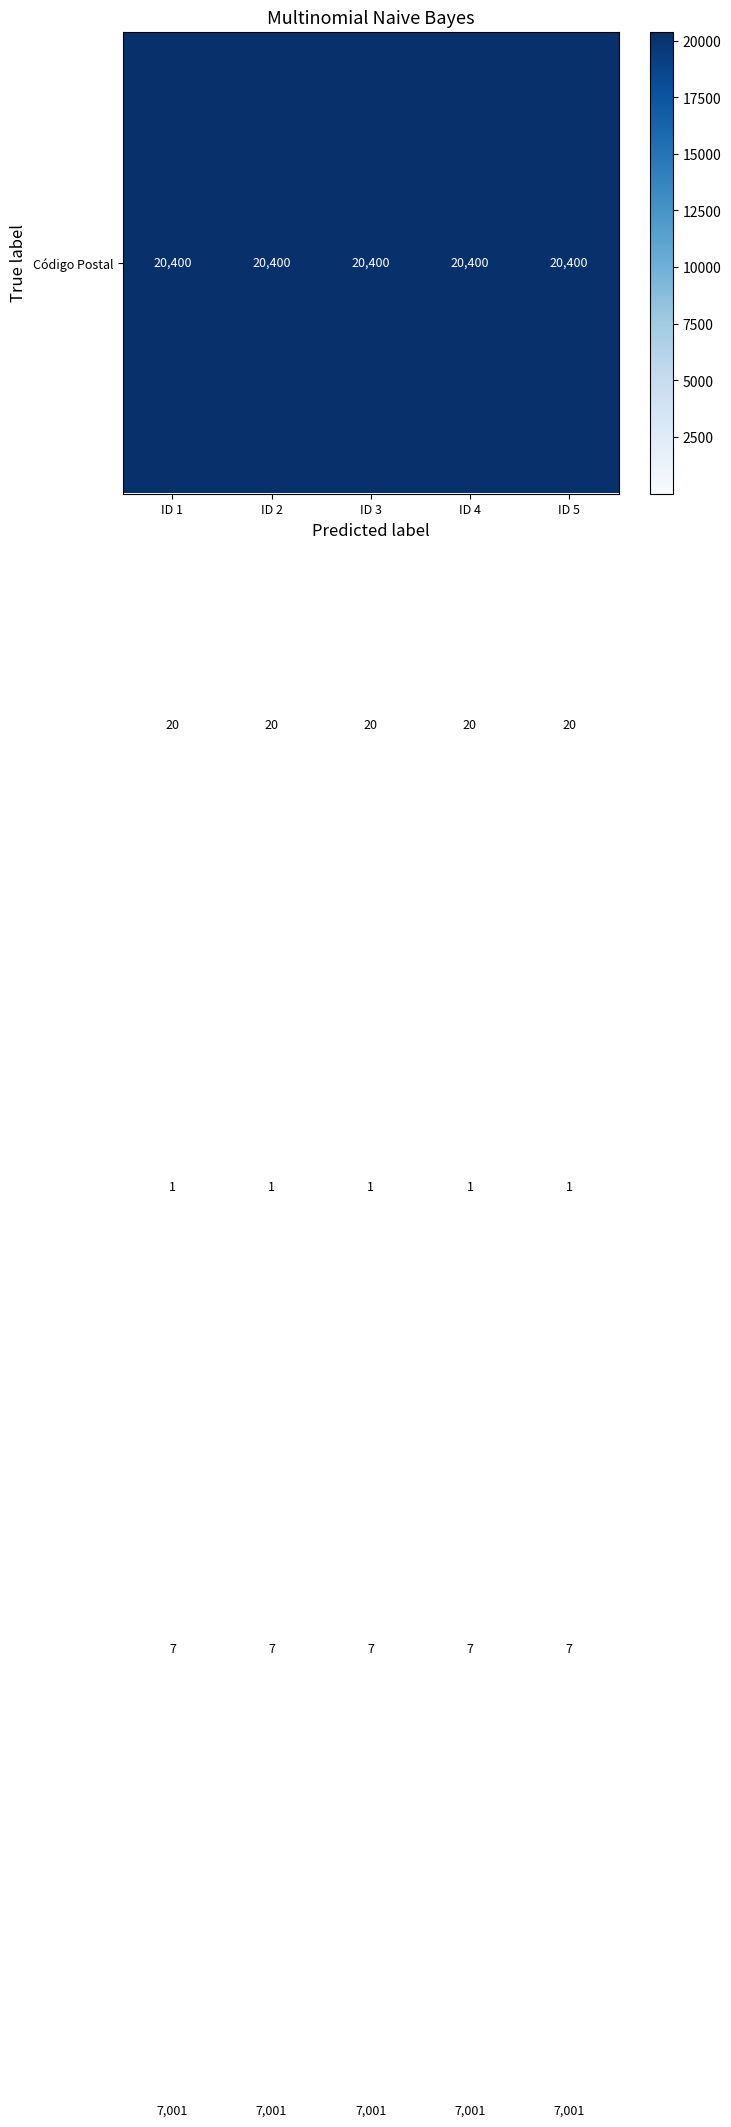

What is the maximum value shown in the chart?

20400